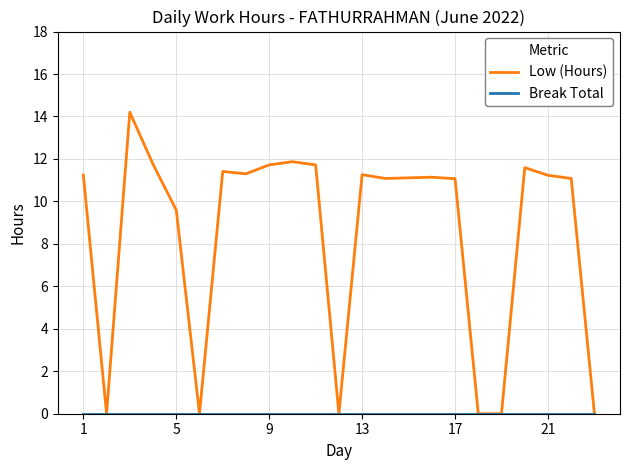

Which series has the largest range (max minus min)?

Low (Hours)